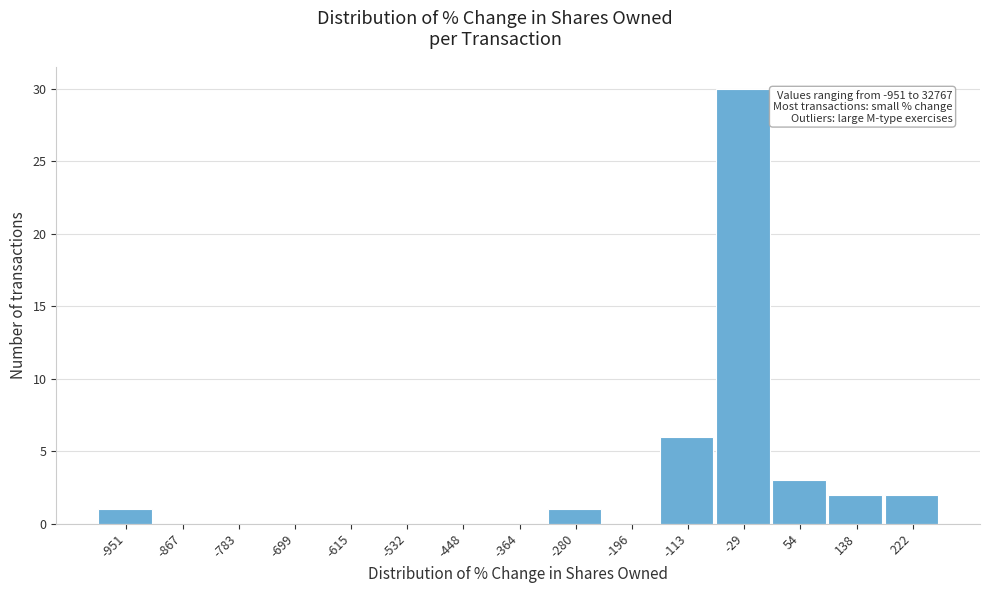

Reading left to right, list all the values displayed in this chart.

-951=1	-867=0	-783=0	-699=0	-615=0	-532=0	-448=0	-364=0	-280=1	-196=0	-113=6	-29=30	54=3	138=2	222=2